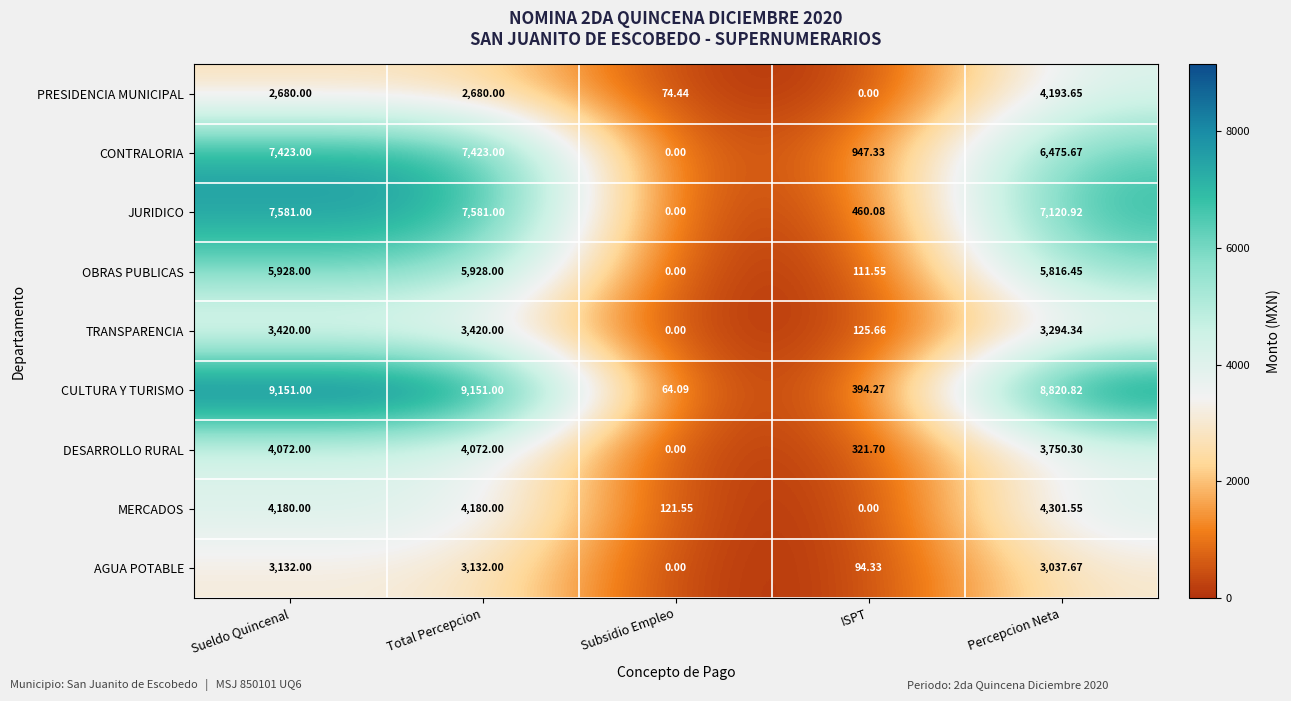

How many categories are shown in the chart?

5